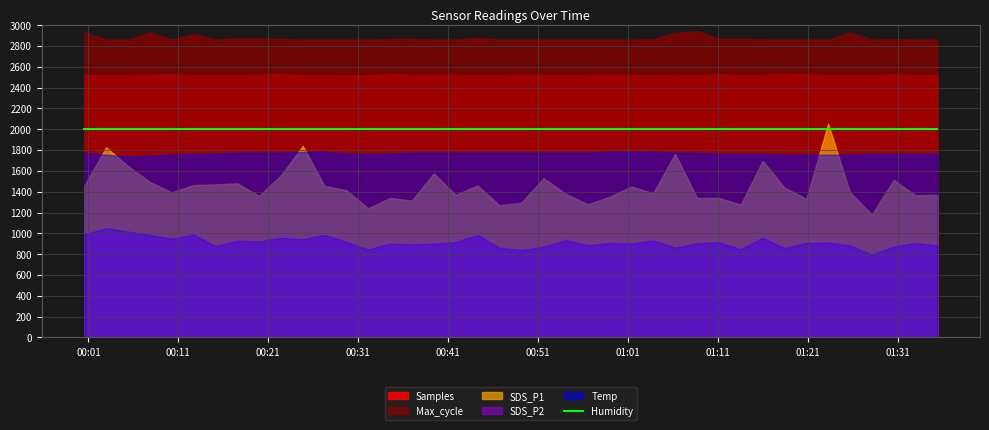

What is the difference between the SDS_P1 values at 2021/09/15 01:08:40 and 2021/09/15 00:12:41?

0.6